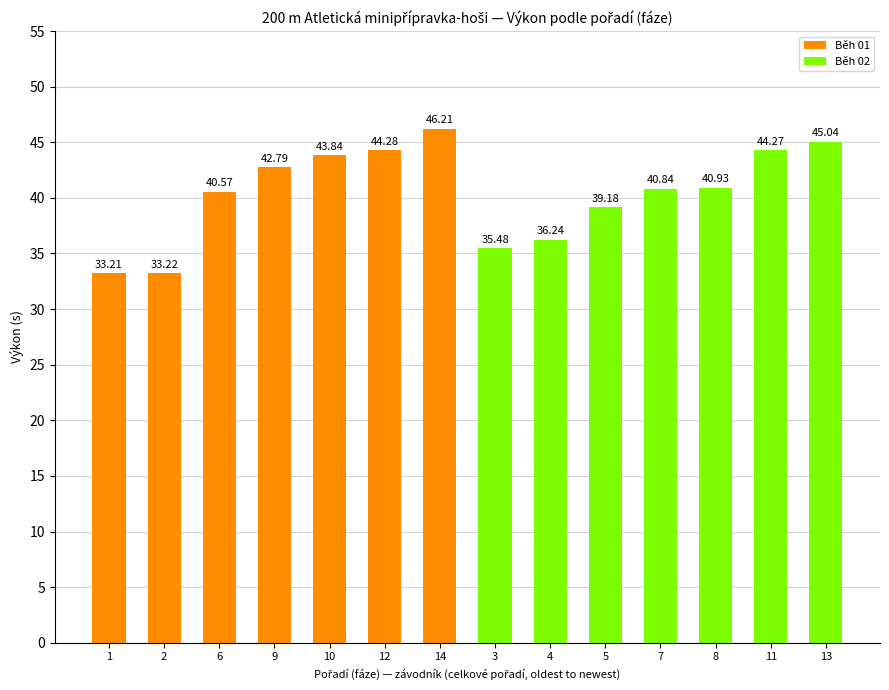

Does the chart contain stacked bars?

No